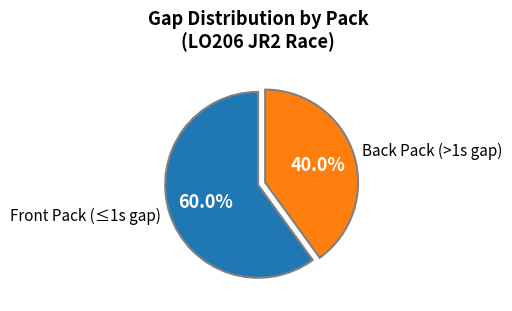

How many slices are in this pie chart?

2